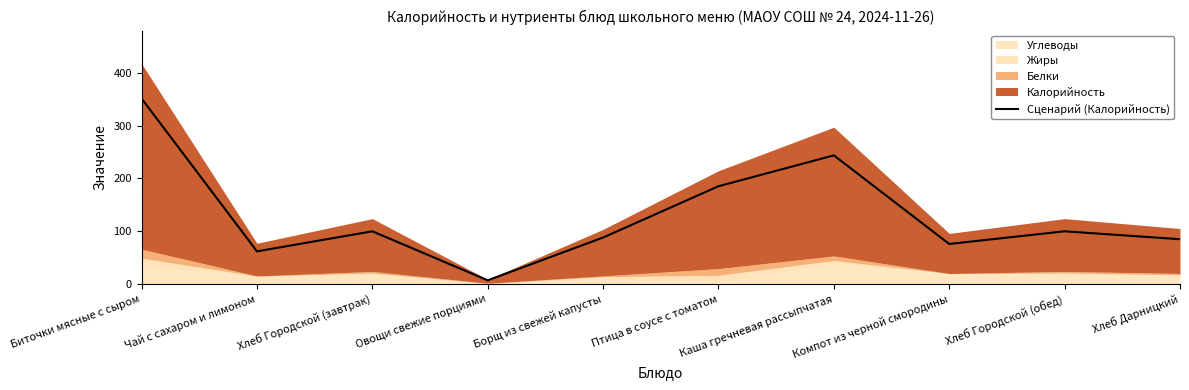

Is it true that the value at Птица в соусе с томатом is 185.3?

True